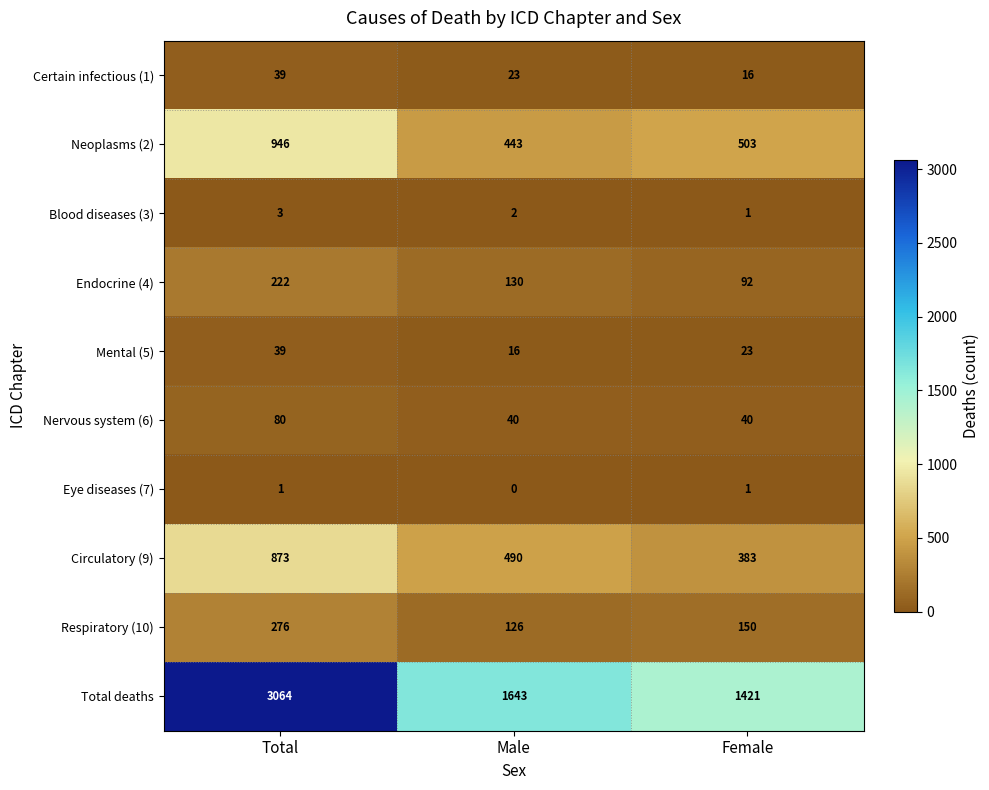

Reading left to right, what are all the values shown in this chart?

Certain infectious (1): 39	23	16
Neoplasms (2): 946	443	503
Blood diseases (3): 3	2	1
Endocrine (4): 222	130	92
Mental (5): 39	16	23
Nervous system (6): 80	40	40
Eye diseases (7): 1	0	1
Circulatory (9): 873	490	383
Respiratory (10): 276	126	150
Total deaths: 3064	1643	1421